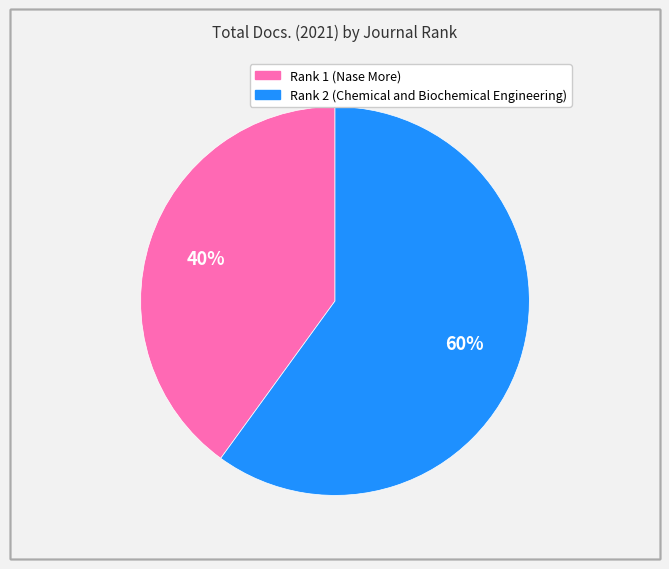

To the nearest percent, what portion does Rank 1 (Nase More) represent?

40%